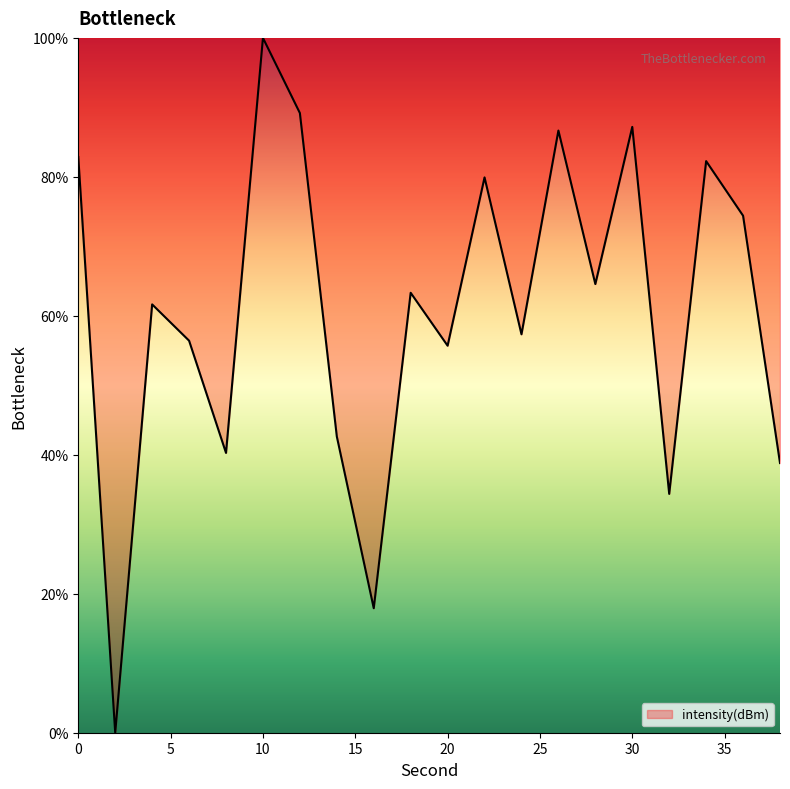

Reading left to right, what are all the values shown in this chart?

82.9	0.0	61.6	56.4	40.3	100.0	89.2	42.6	17.9	63.3	55.7	79.9	57.3	86.7	64.6	87.2	34.4	82.3	74.4	38.8